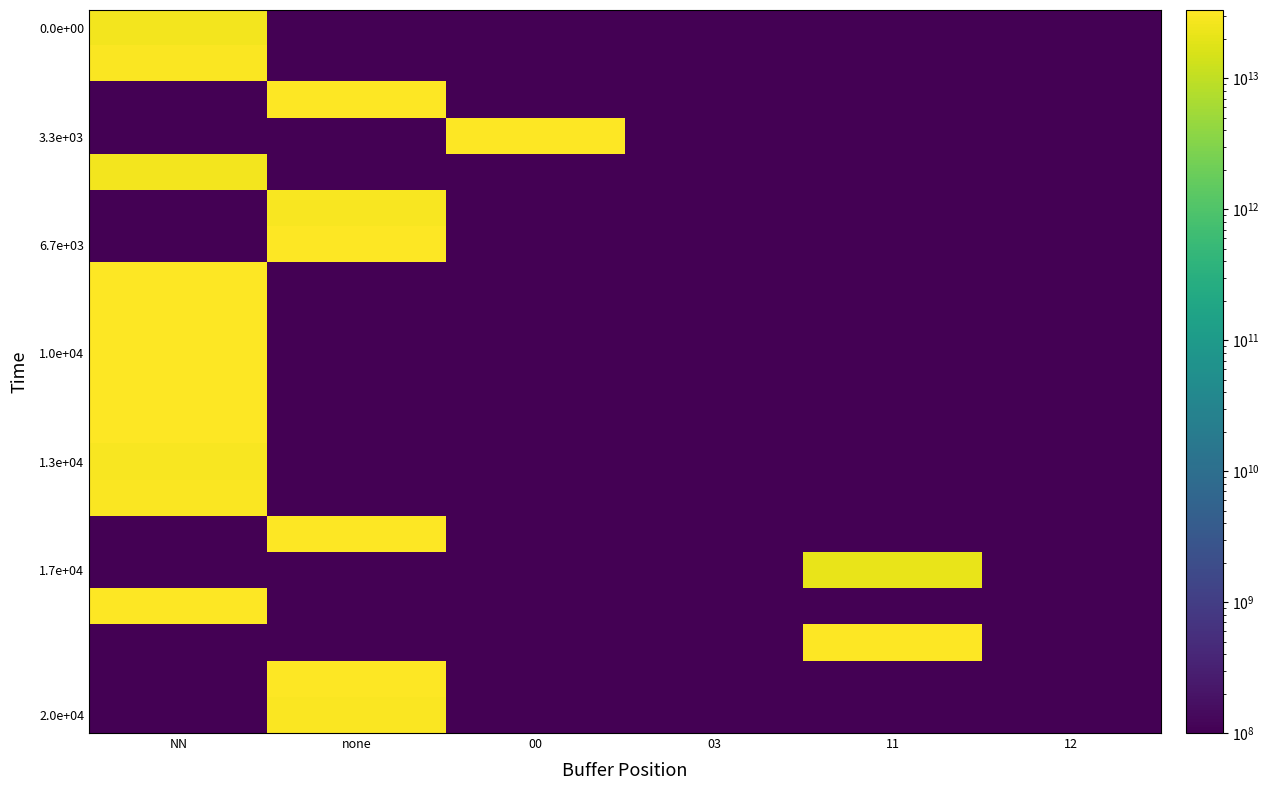

What is the minimum value shown in the chart?

100000000